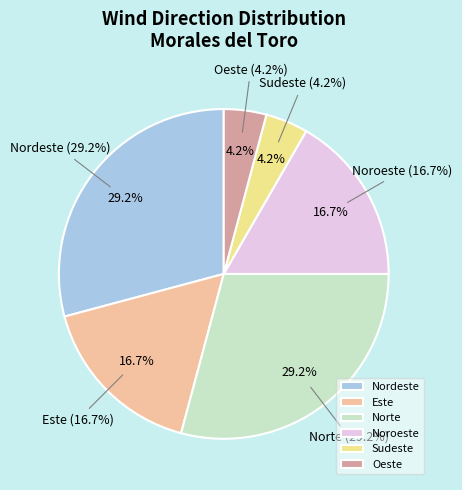

Is it true that Noroeste is 25% of the pie?

False